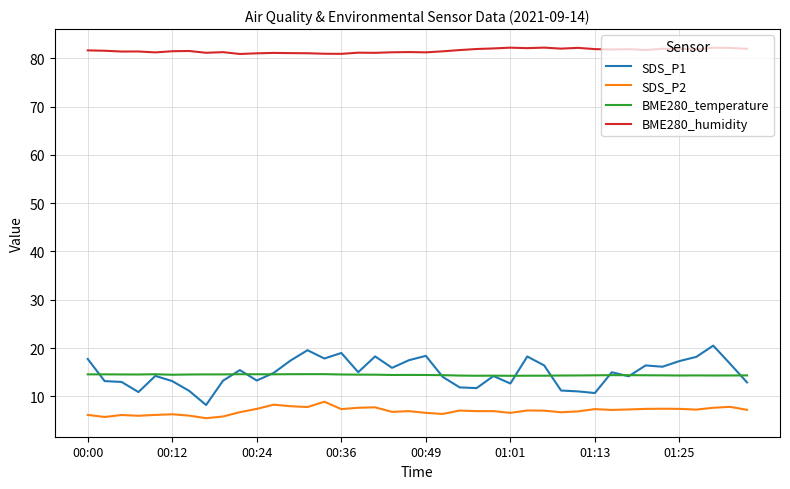

What is the maximum value for BME280_humidity?

82.2